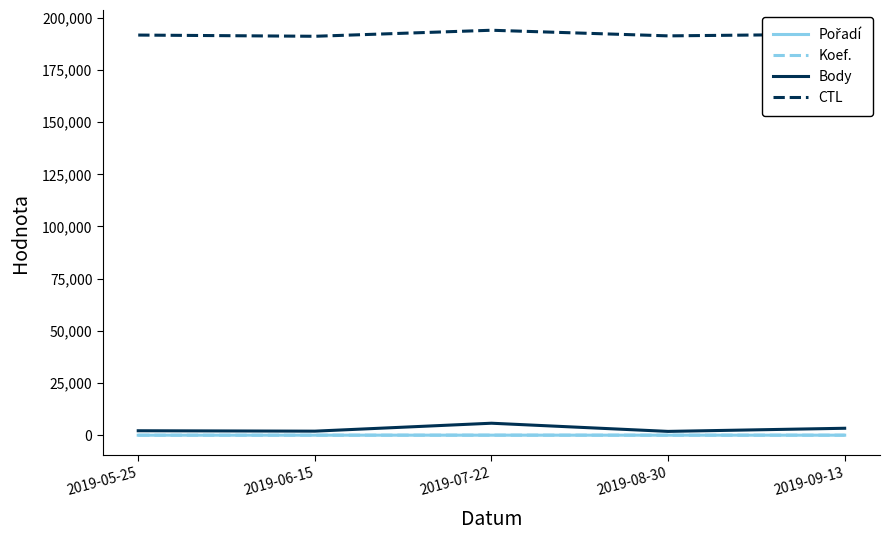

True or false: Body and CTL intersect in this chart.

False